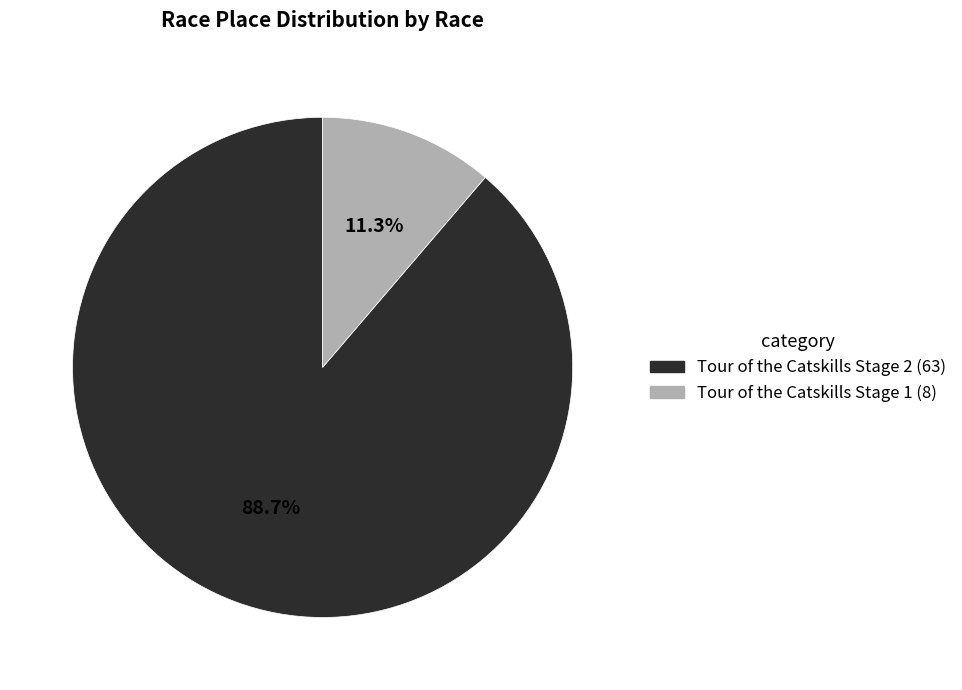

What percentage is the Tour of the Catskills Stage 2 slice, to the nearest percent?

89%